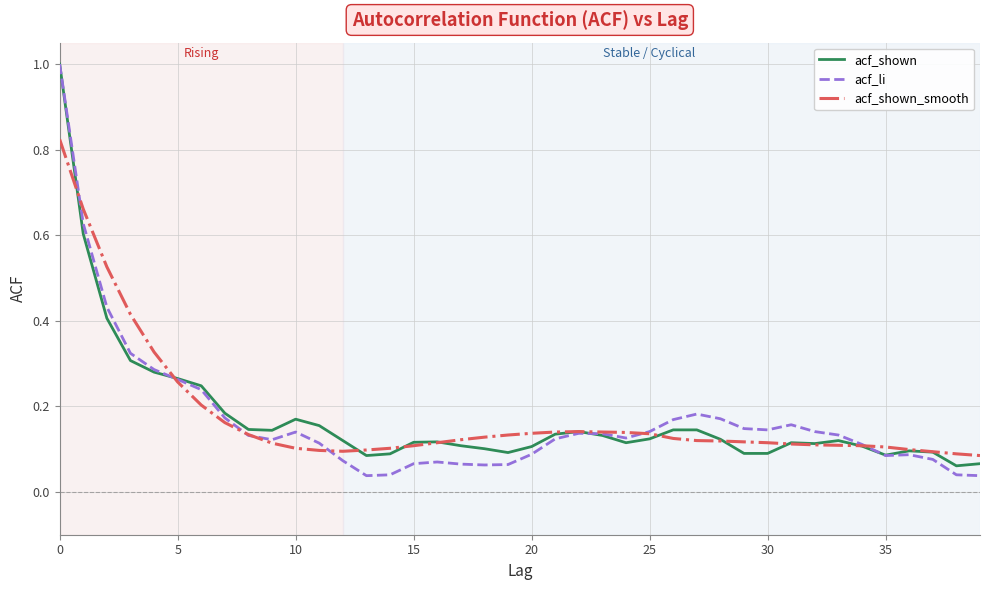

Which series has the largest range (max minus min)?

acf_li